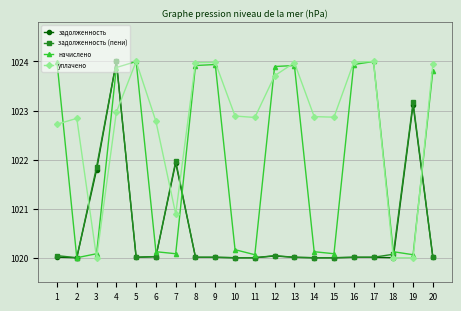

How many lines are shown in the chart?

4